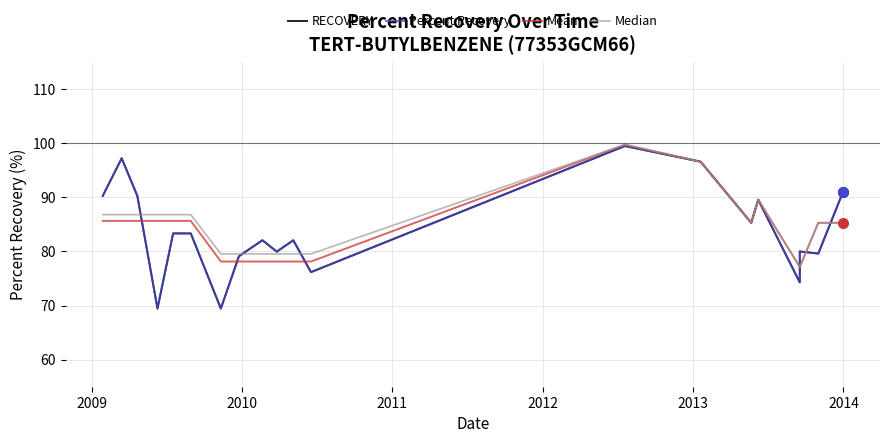

What are all the series names shown in the legend?

RECOVERY, Percent Recovery, Mean, Median